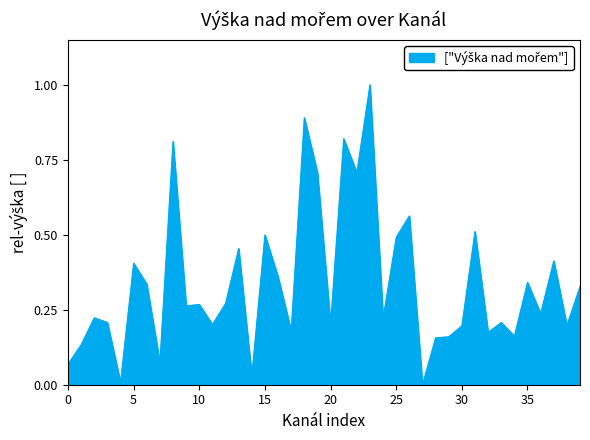

What is the difference between the maximum and minimum values?

1.0